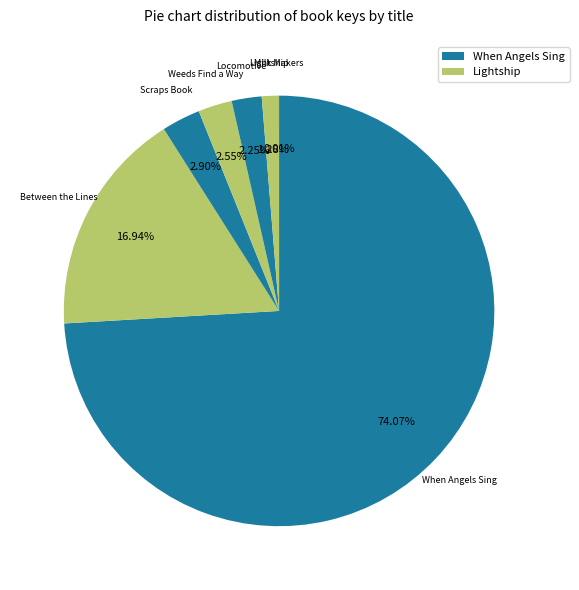

To the nearest percent, what is the average slice percentage?

14%